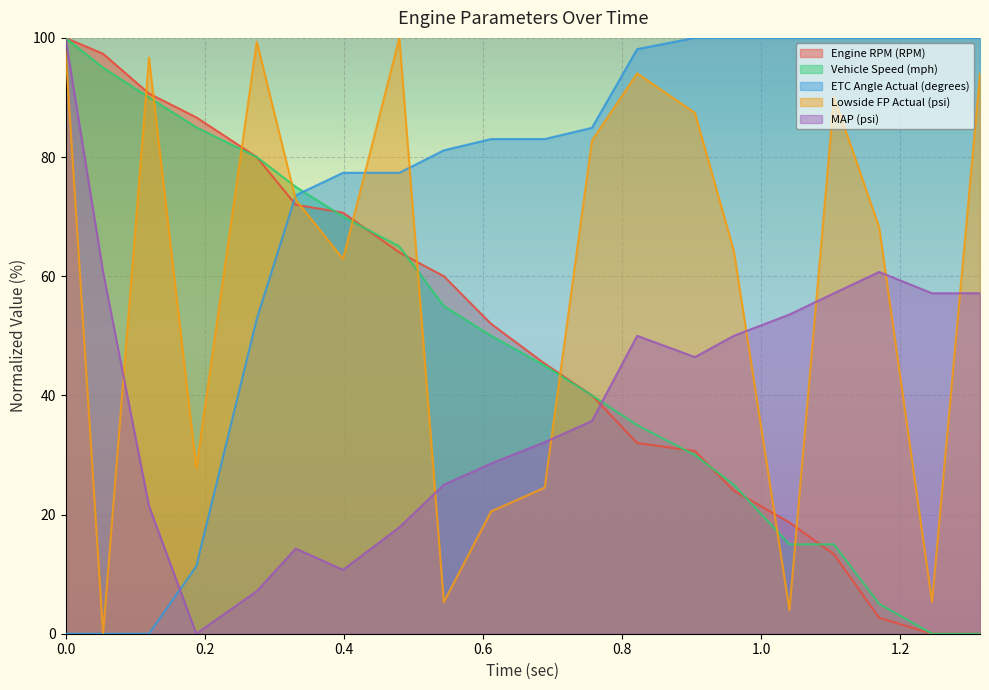

After their last crossing, which series has the higher values: ETC Angle Actual (degrees) or Vehicle Speed (mph)?

ETC Angle Actual (degrees)